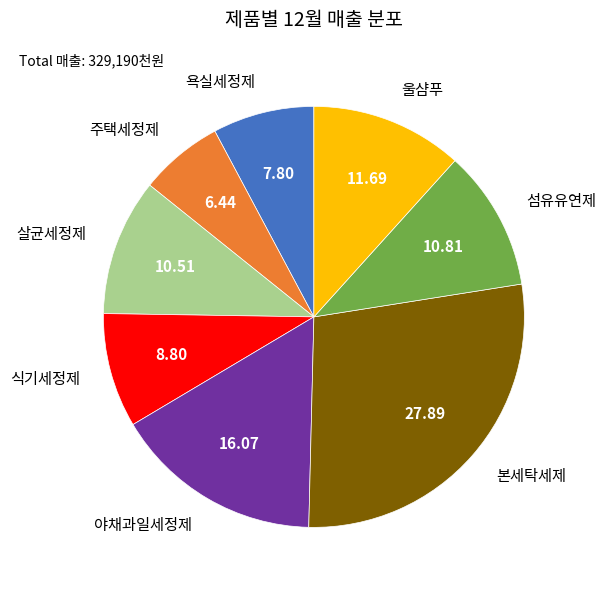

Which category has the smallest portion of the pie?

주택세정제